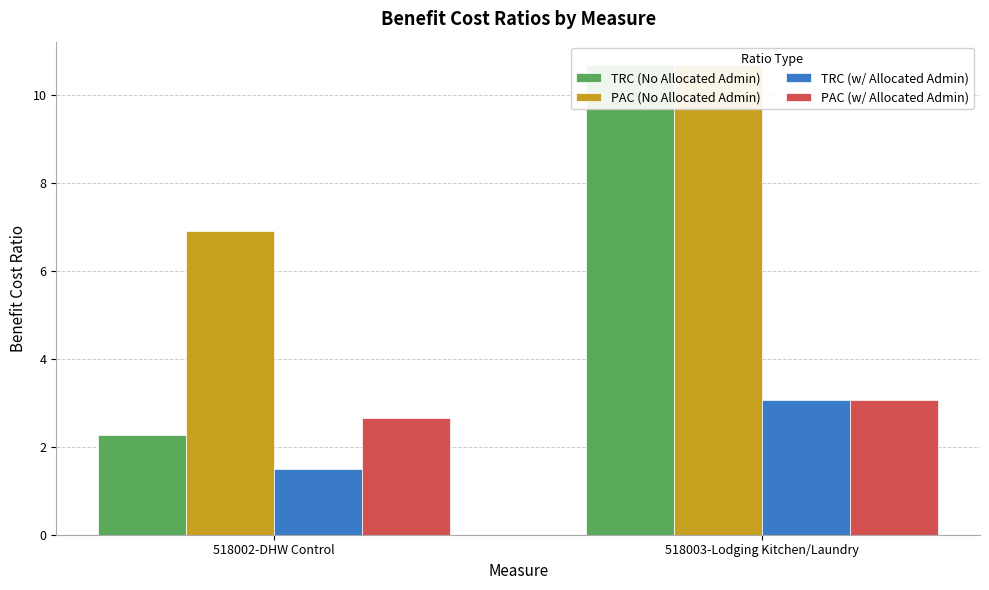

How many values in the TRC (w/ Allocated Admin) series exceed 3?

1